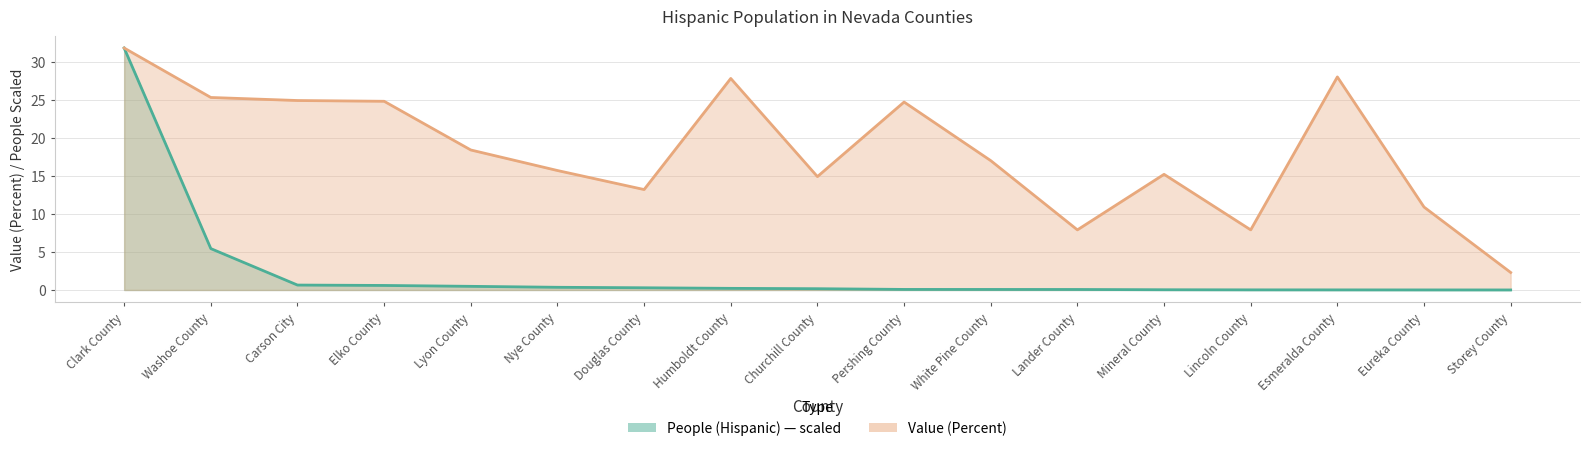

What position from the left is Clark County?

1